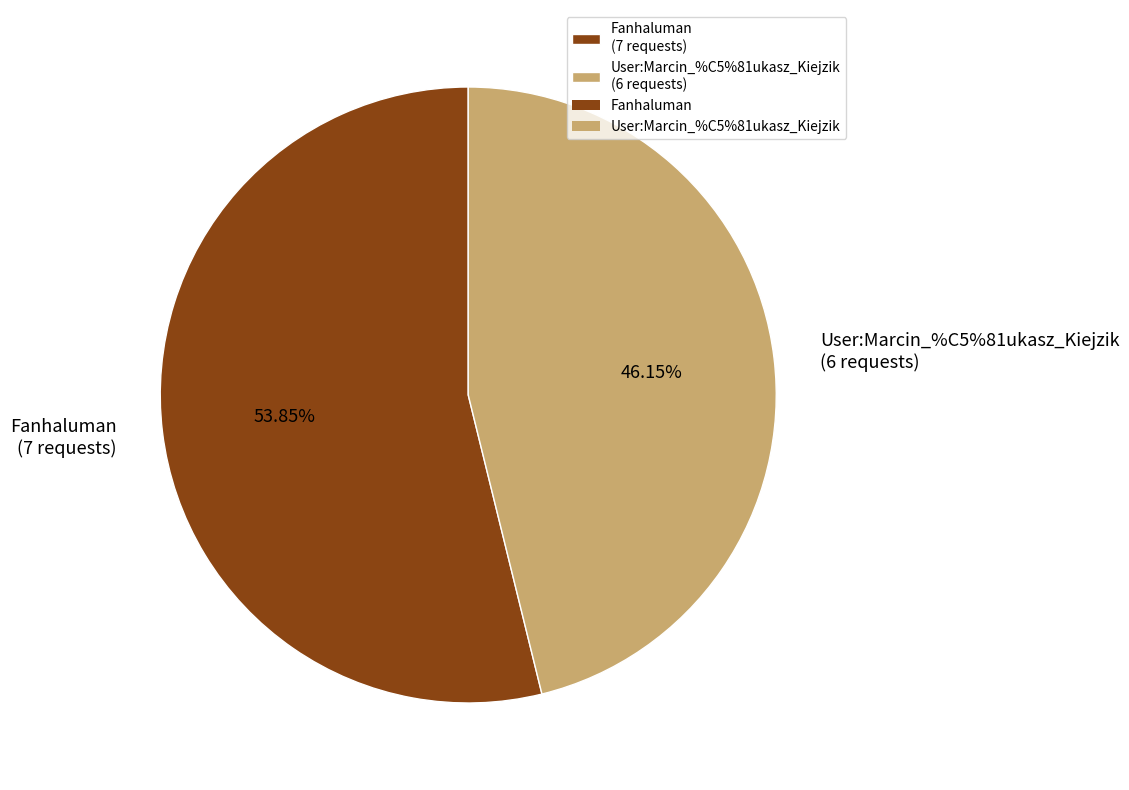

What is the ratio of the value at User:Marcin_%C5%81ukasz_Kiejzik to the value at Fanhaluman?

0.9